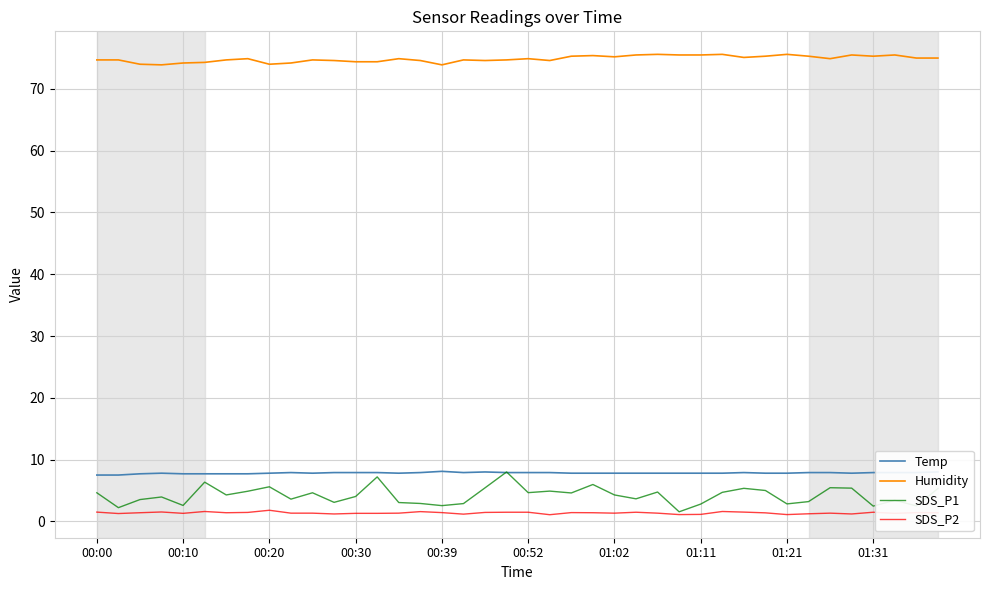

What is the lowest value of the Humidity series?

73.9